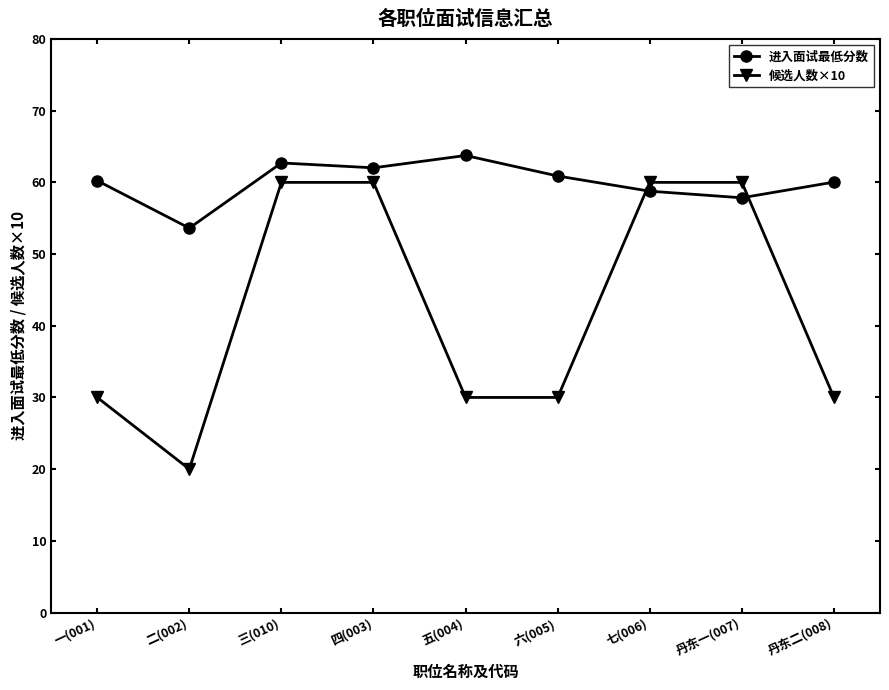

What is the label of the 4th point from the left?

四(003)